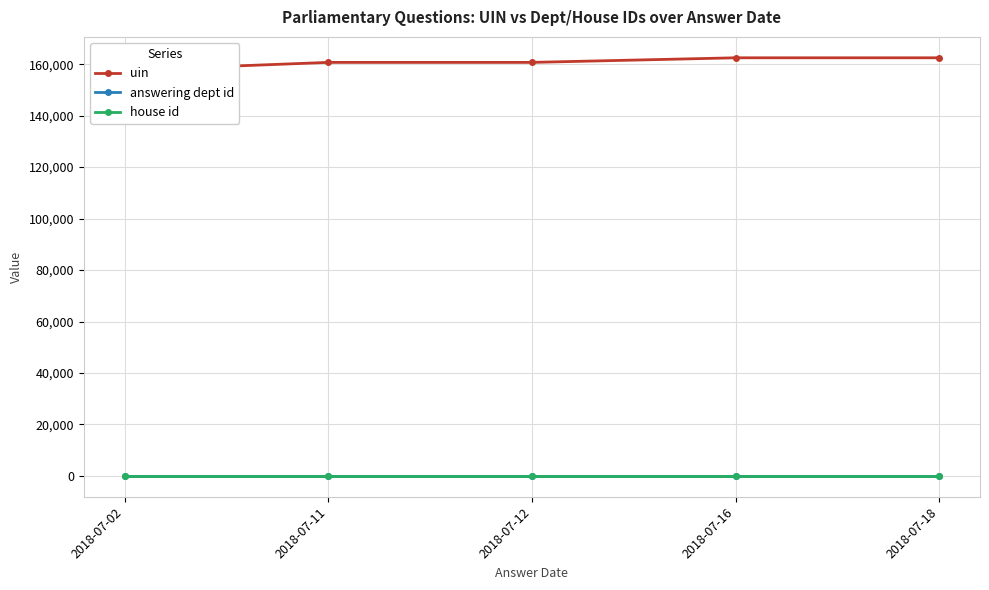

How many lines are shown in the chart?

3